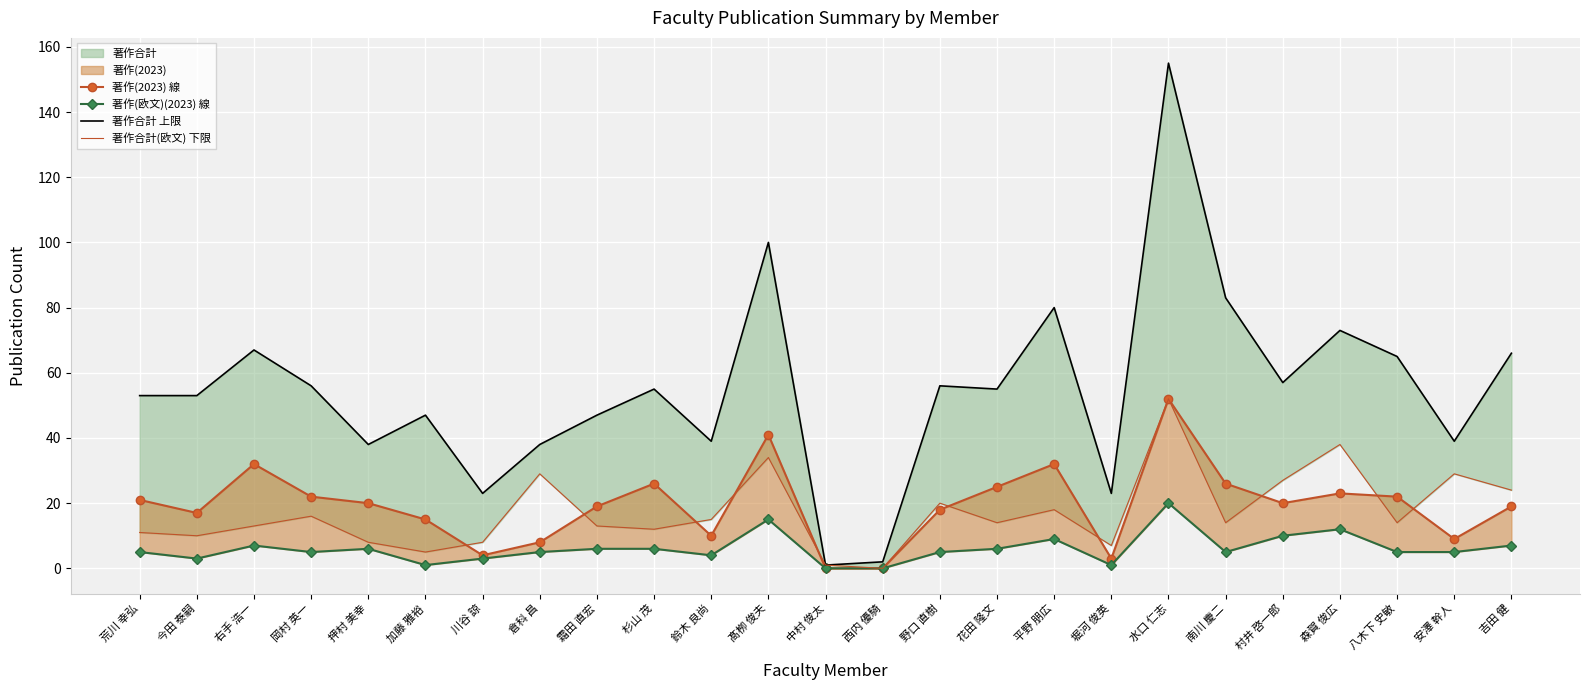

At which category does 著作合計 上限 reach its first local peak?

右手 浩一